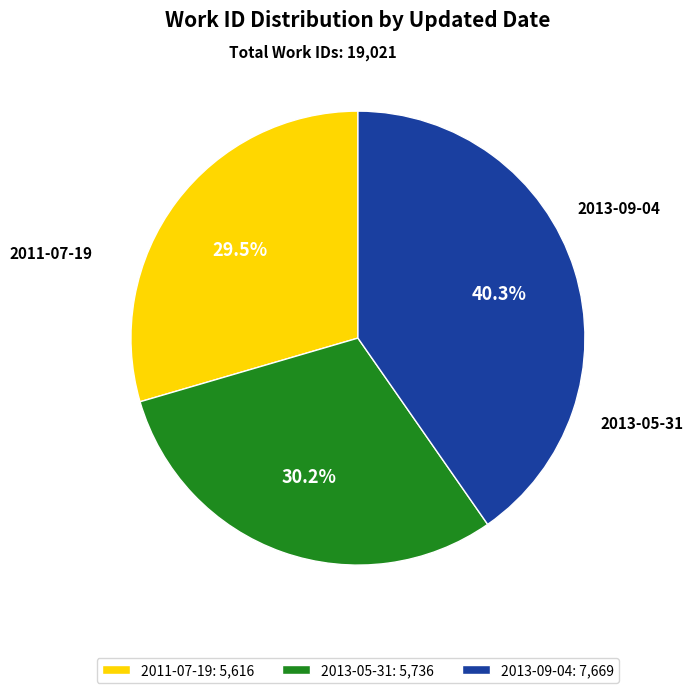

To the nearest percent, what is the difference between the 2013-05-31 and 2011-07-19 slice percentages?

1%